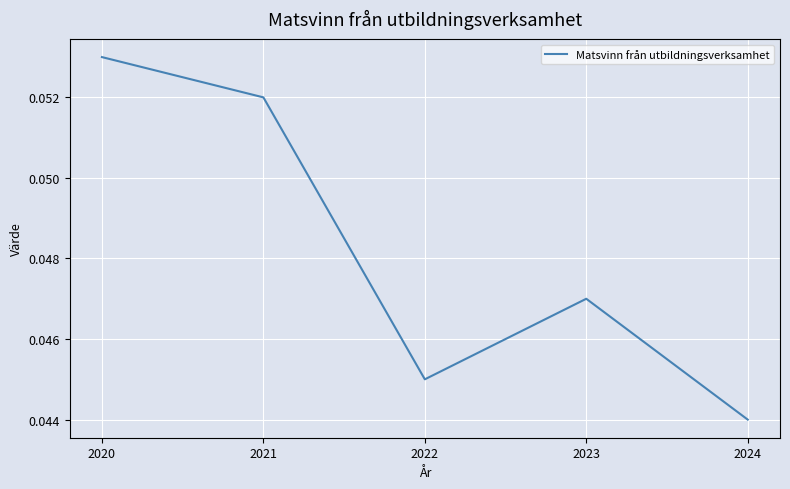

Does the chart have visible grid lines?

Yes